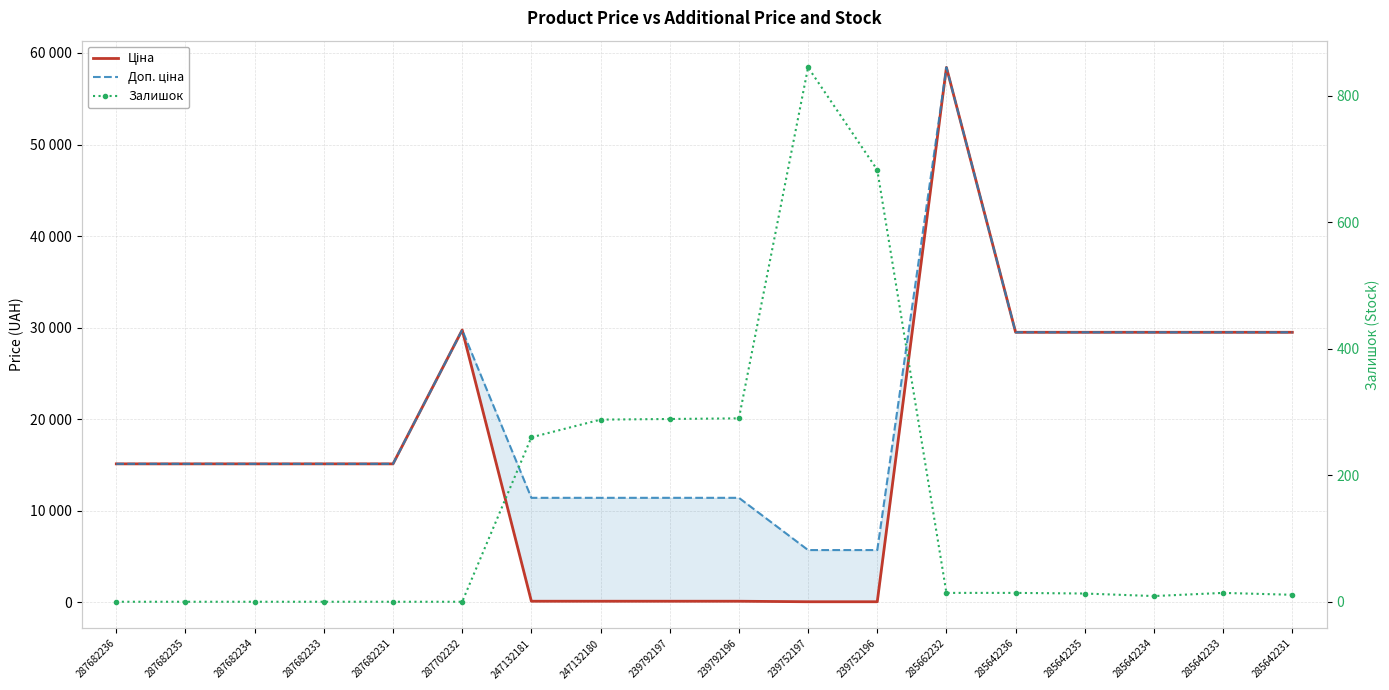

Is the value of Ціна at 239752196 greater than the value of Залишок at 287682236?

Yes